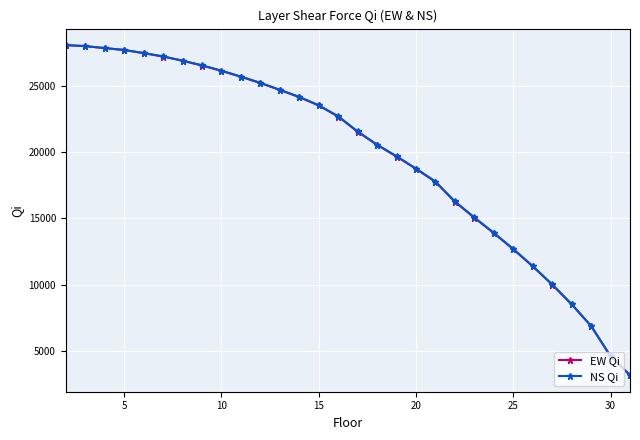

What is the smallest value displayed?

3184.9